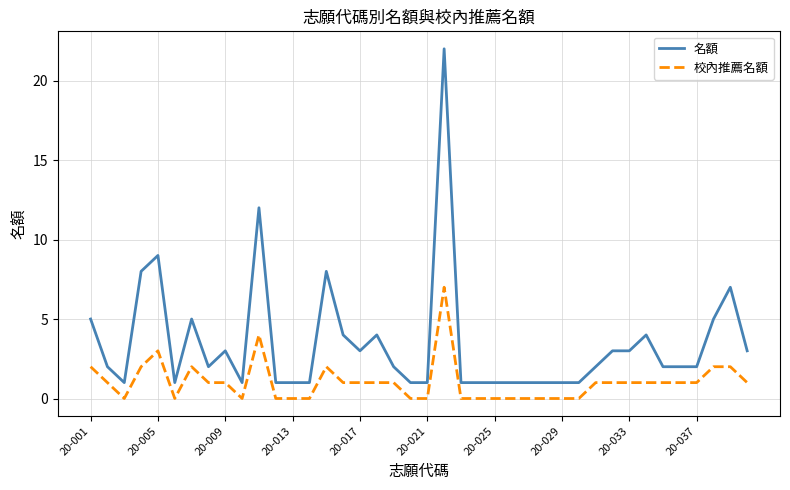

What is the maximum value shown in the chart?

22